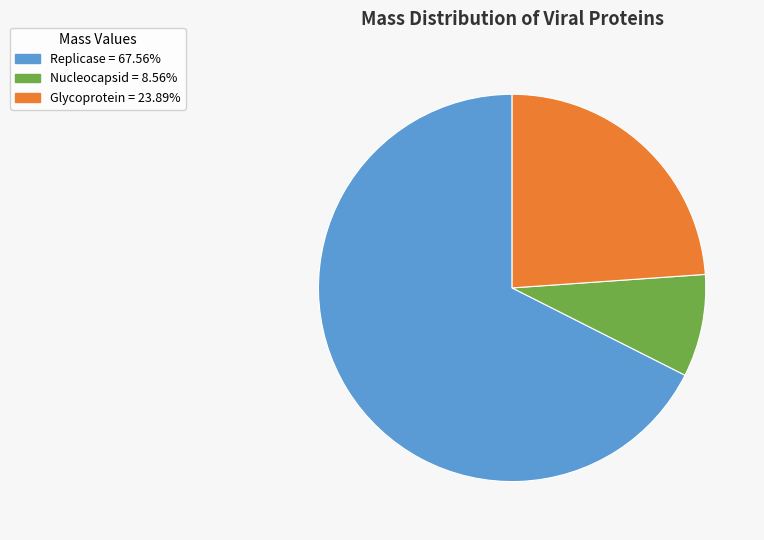

Count the number of slices in the pie.

3